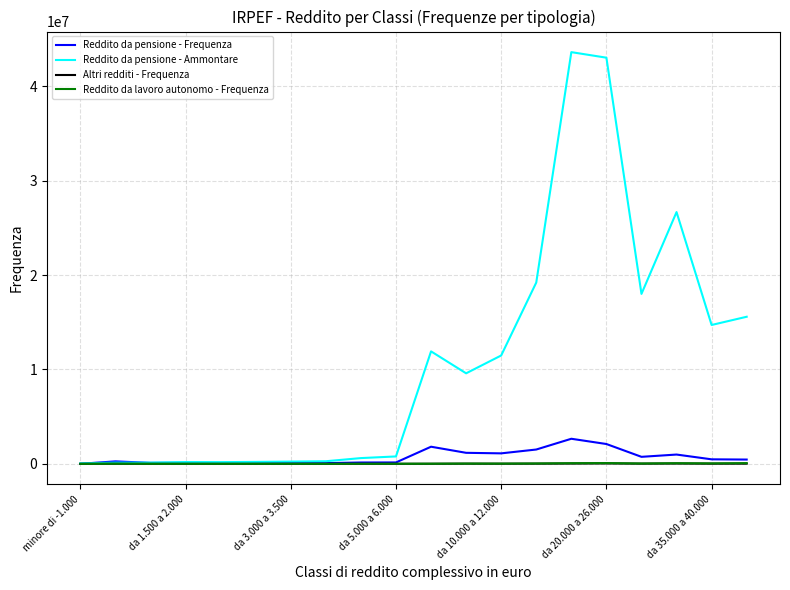

What is the sum of all Reddito da lavoro autonomo - Frequenza values?

545500